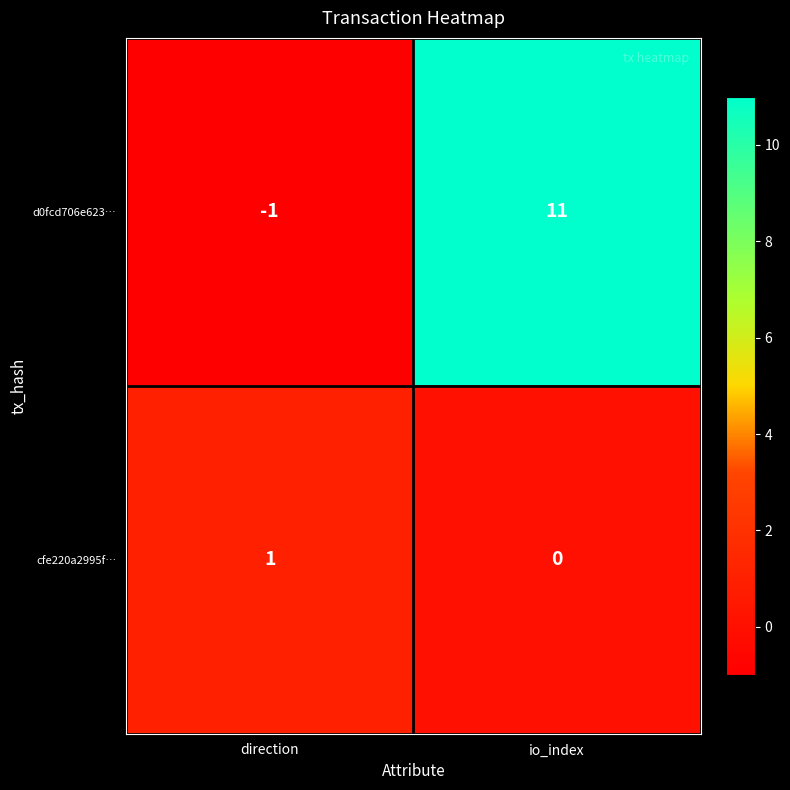

What is the difference between the maximum and minimum values in the d0fcd706e623… series?

12